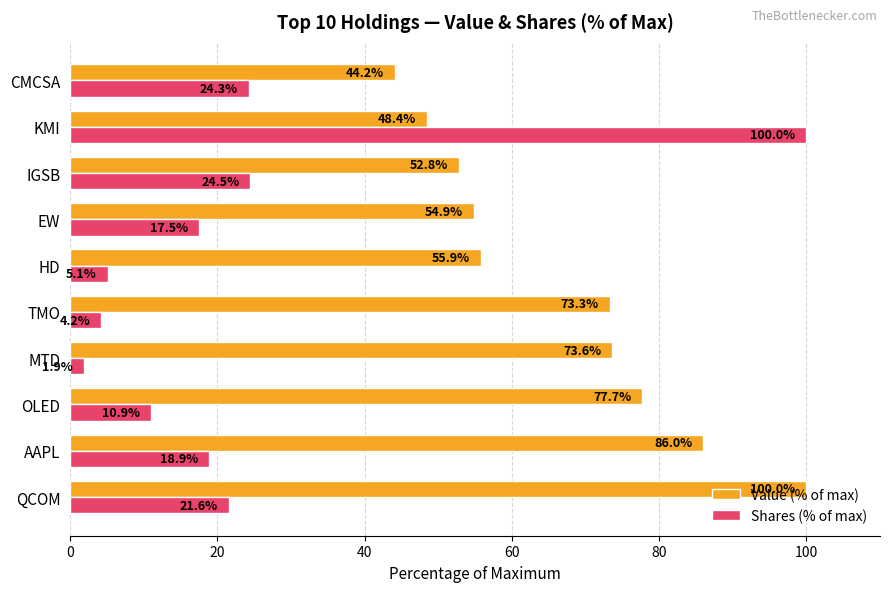

At which category does the chart reach its minimum across all series?

MTD